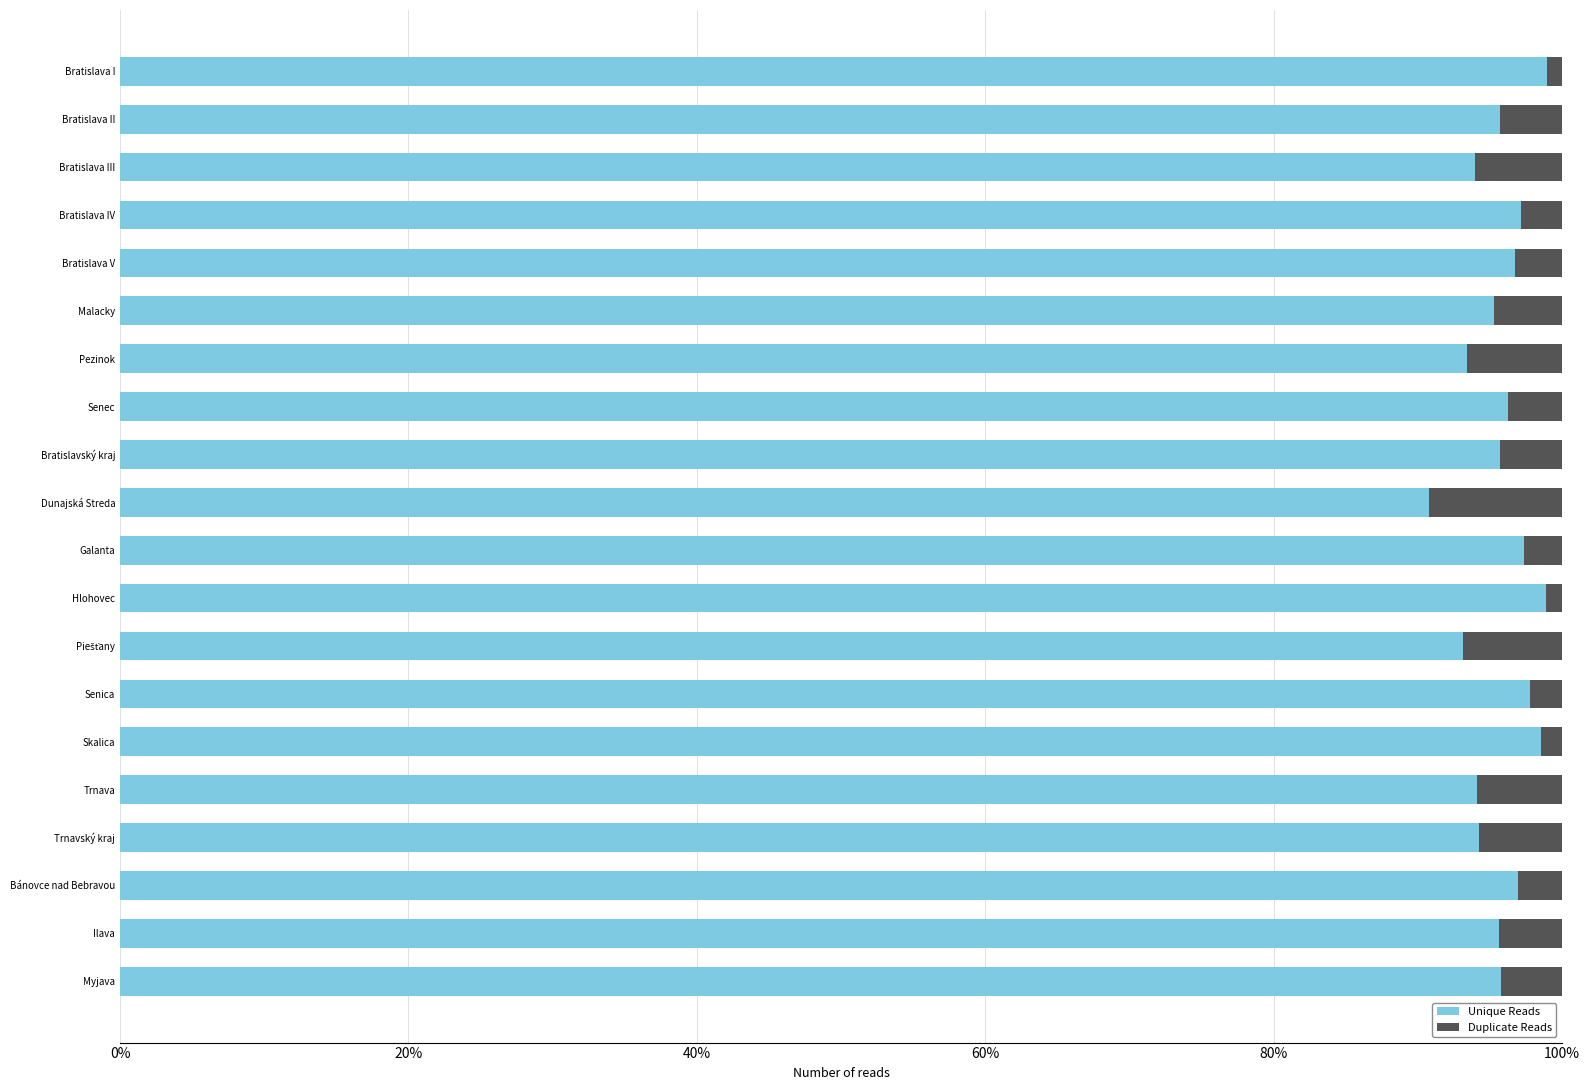

At which label is Unique Reads closest to 0?

Dunajská Streda